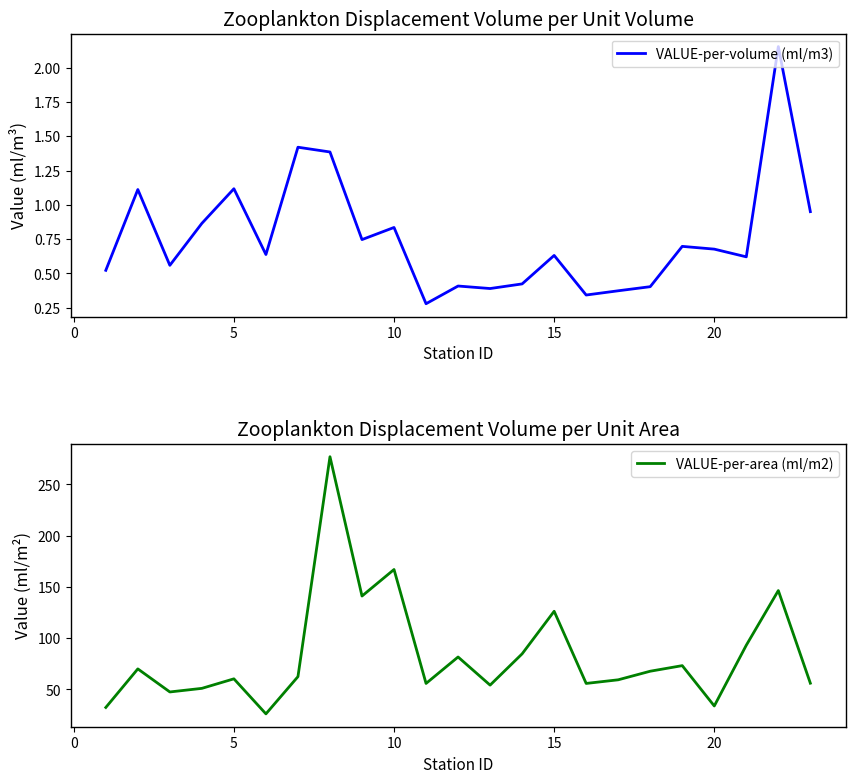

At how many categories does at least one series exceed 116?

5